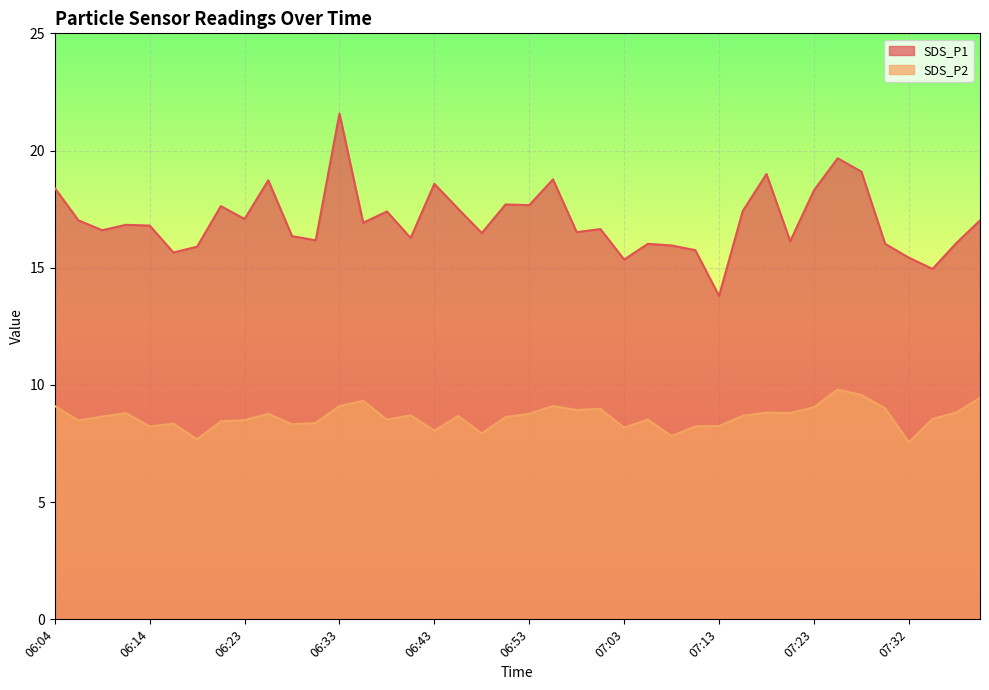

What is the sum of the SDS_P2 values at 07:13 and 07:35?

16.8